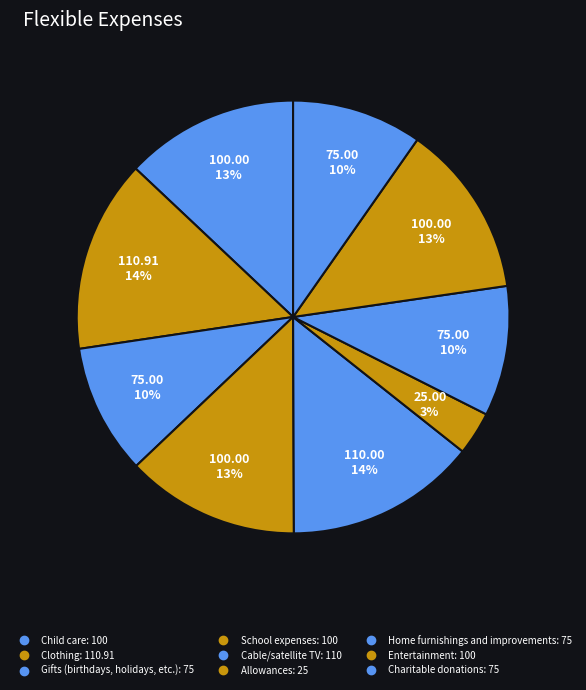

What is the largest slice in the pie chart?

Clothing